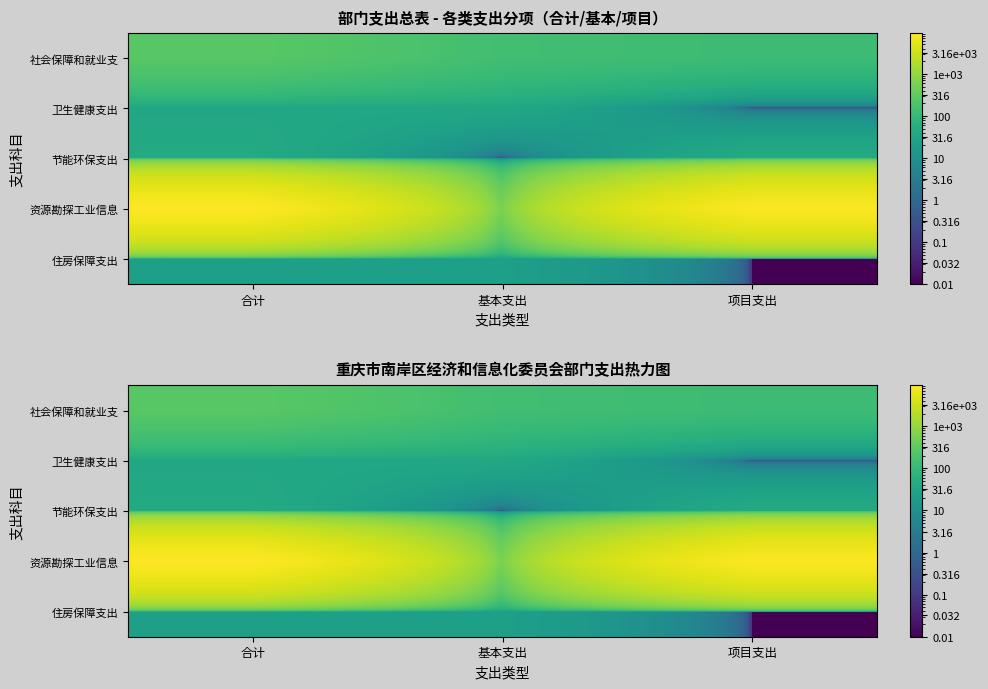

Which series has the largest total across all categories?

资源勘探工业信息